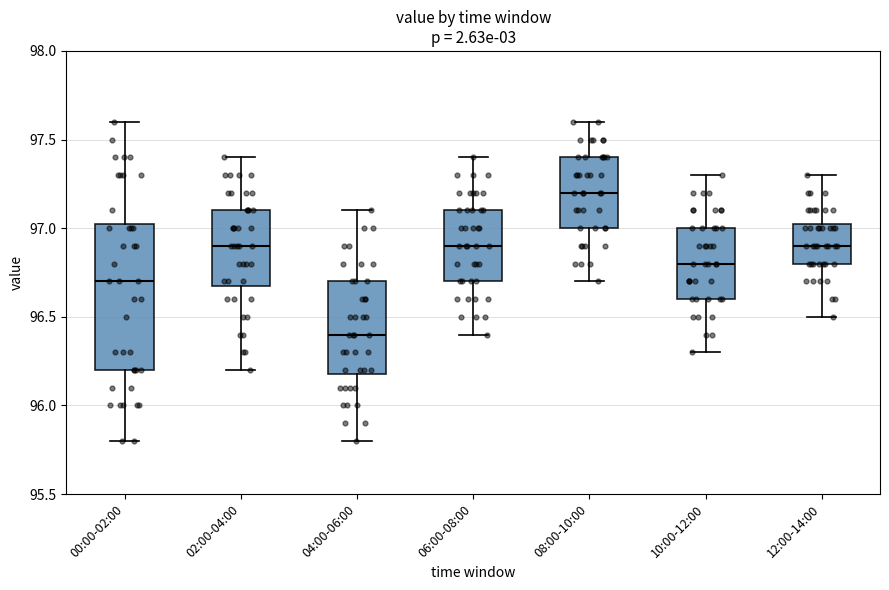

Reading left to right, read every box against the y-axis: the position of its median line, the range the box covers, and the ends of its whiskers. The values are not printed on the chart, so give them approximately, as read against the axis.

00:00-02:00: median 96.70, box 96.20 to 97.05, whiskers 95.80 to 97.60
02:00-04:00: median 96.90, box 96.70 to 97.10, whiskers 96.20 to 97.40
04:00-06:00: median 96.40, box 96.20 to 96.70, whiskers 95.80 to 97.10
06:00-08:00: median 96.90, box 96.70 to 97.10, whiskers 96.40 to 97.40
08:00-10:00: median 97.20, box 97.00 to 97.40, whiskers 96.70 to 97.60
10:00-12:00: median 96.80, box 96.60 to 97.00, whiskers 96.30 to 97.30
12:00-14:00: median 96.90, box 96.80 to 97.05, whiskers 96.50 to 97.30